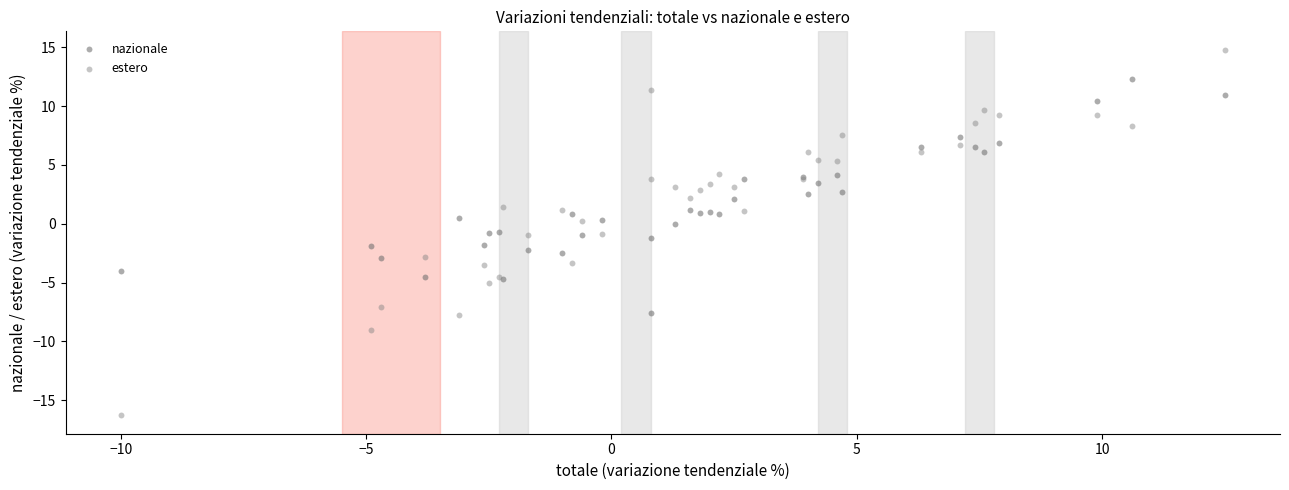

Which series reaches the minimum Y coordinate?

estero